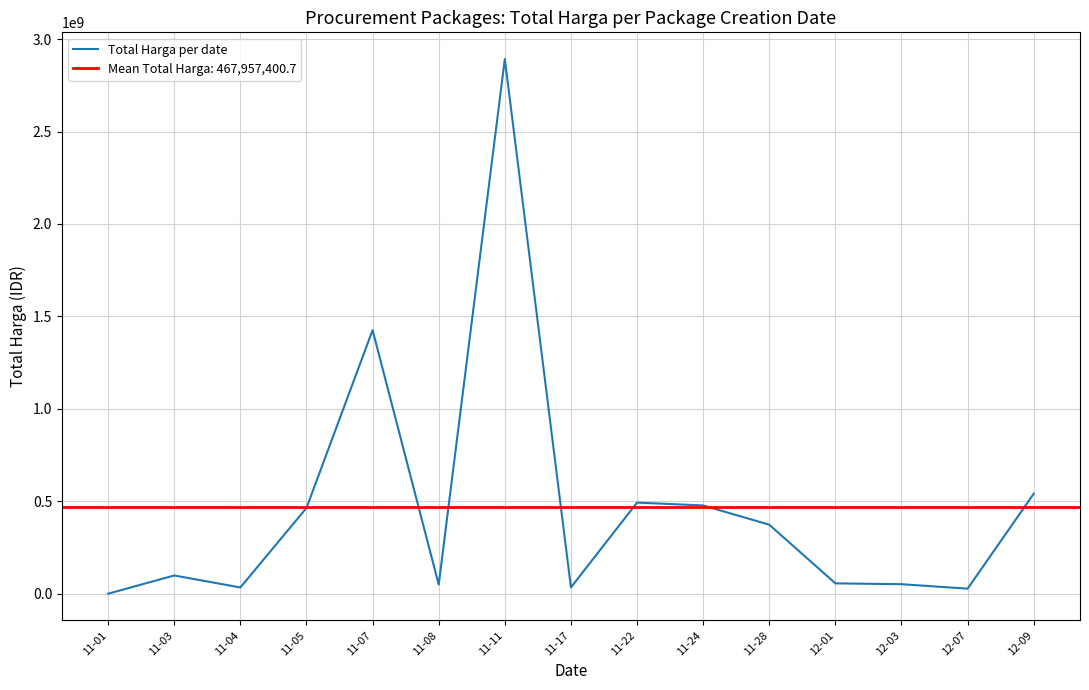

What is the average value?

467957401